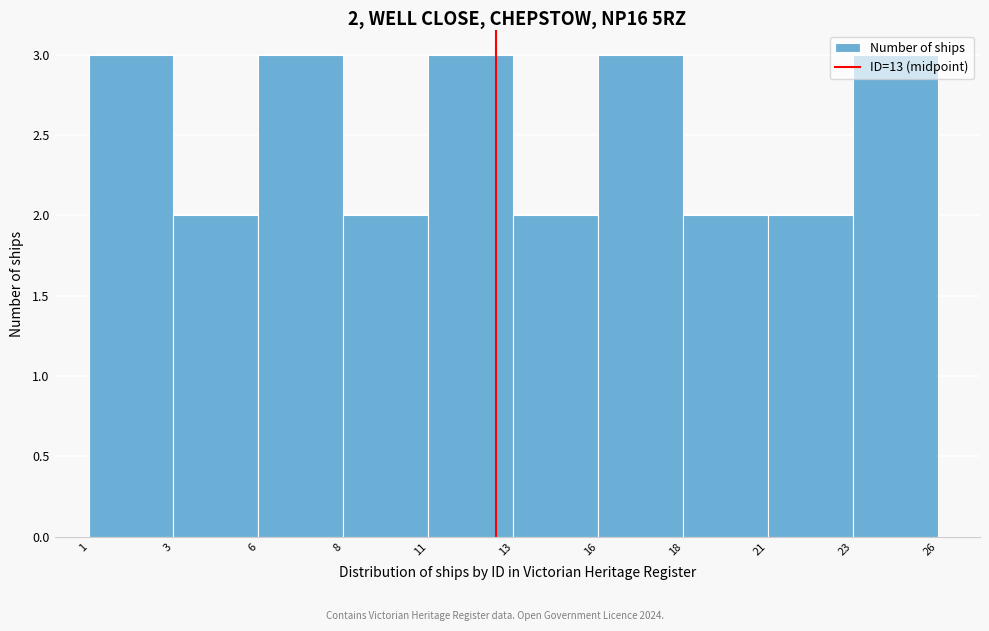

What value does the data have at 1?

3